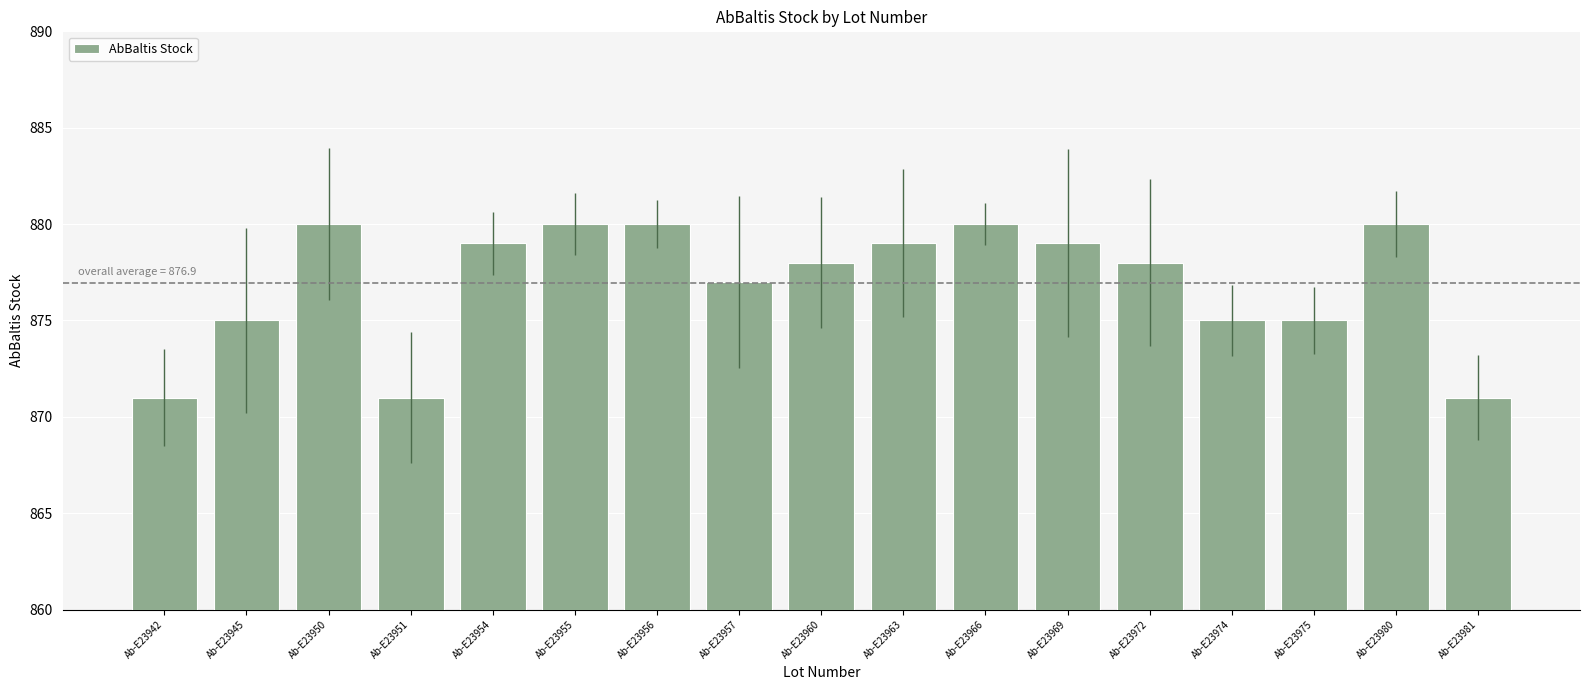

What is the difference between the values at Ab-E23960 and Ab-E23950?

2